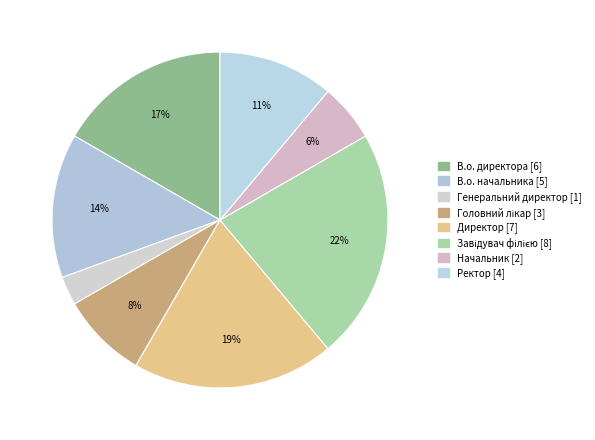

What is the change in value from В.о. начальника to Завідувач філією?

+3